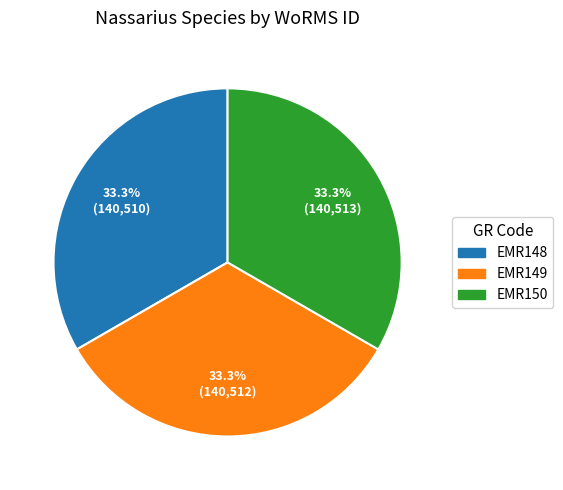

To the nearest percent, what percentage of the pie is EMR149?

33%